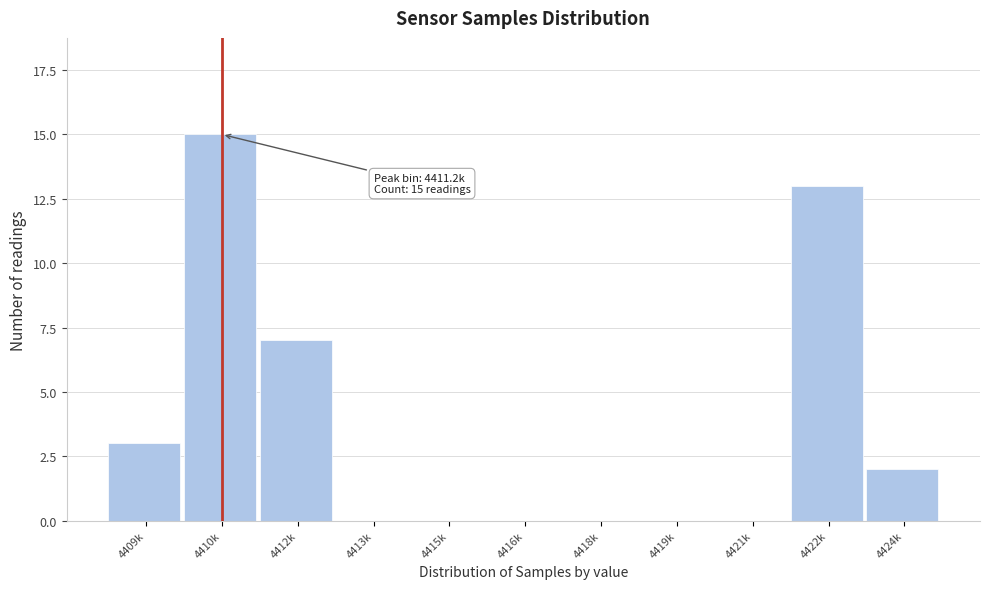

Reading left to right, what are all the values shown in this chart?

4409k=3	4410k=15	4412k=7	4413k=0	4415k=0	4416k=0	4418k=0	4419k=0	4421k=0	4422k=13	4424k=2